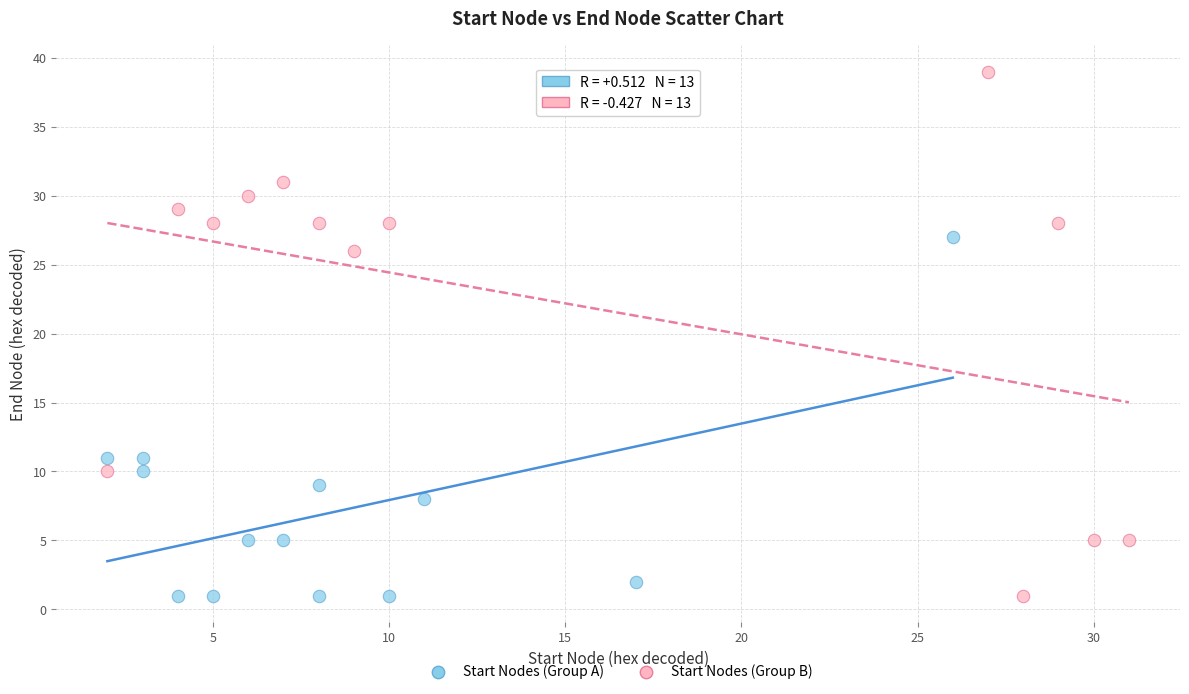

Which series contains the highest Y value?

Start Nodes (Group B)